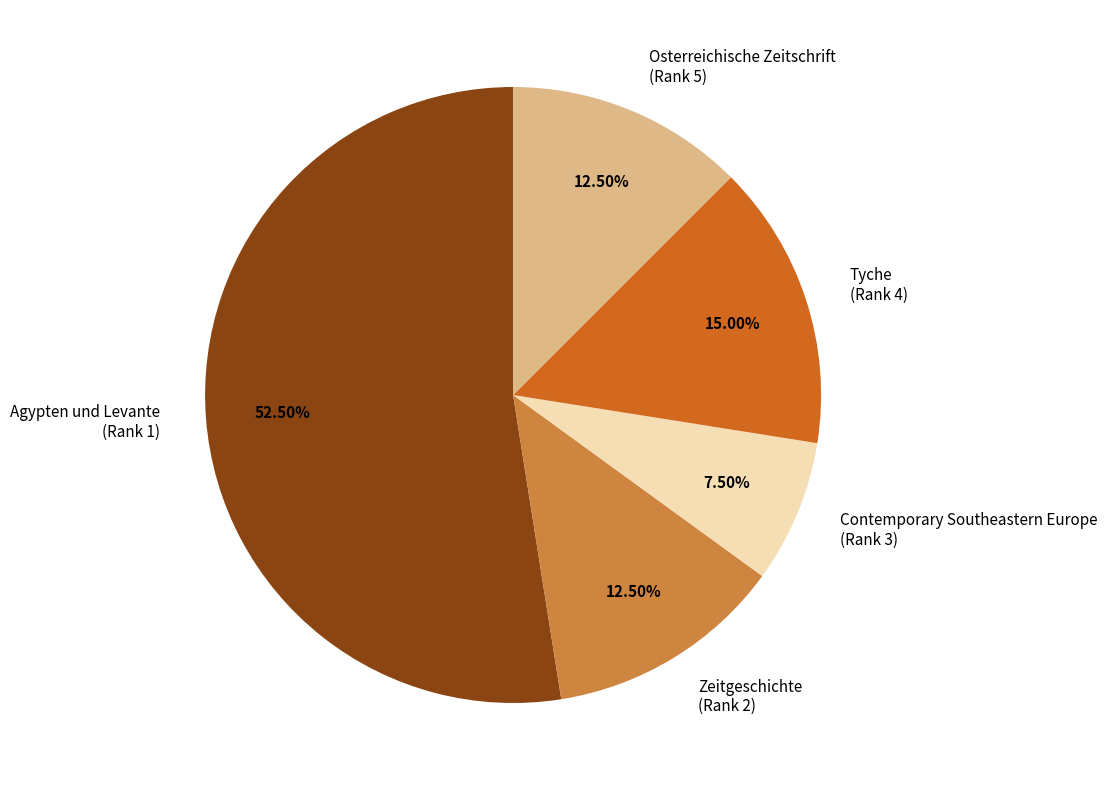

Is the sum of Tyche (Rank 4) and Osterreichische Zeitschrift (Rank 5) greater than half?

No